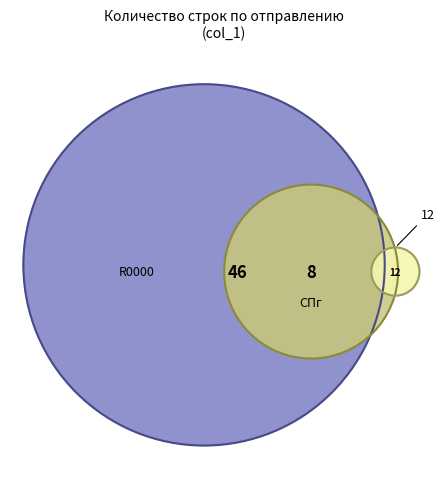

Combined, what portion of the pie is СПг and Dalli Service (МКАД)?

40.0%